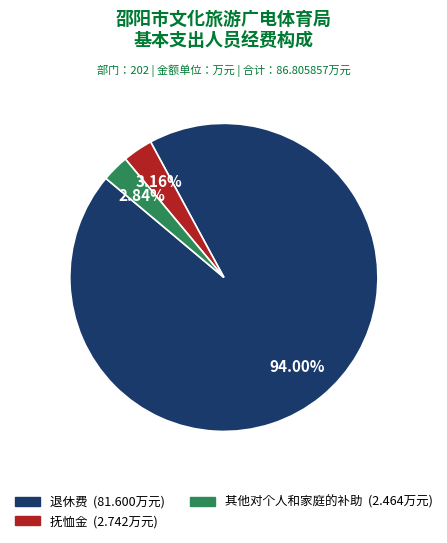

Is there any slice that represents more than half of the pie?

Yes